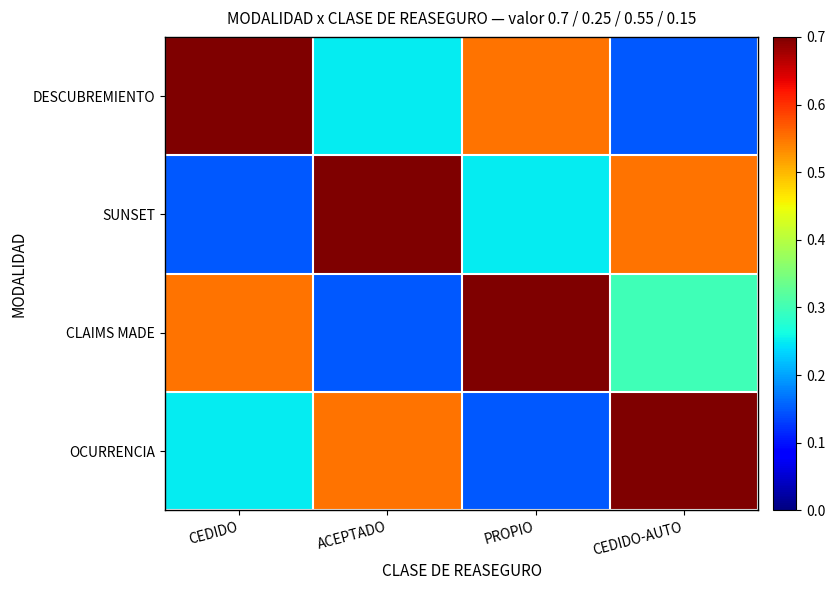

What is the spread (max minus min) of values at CEDIDO-AUTO?

0.5